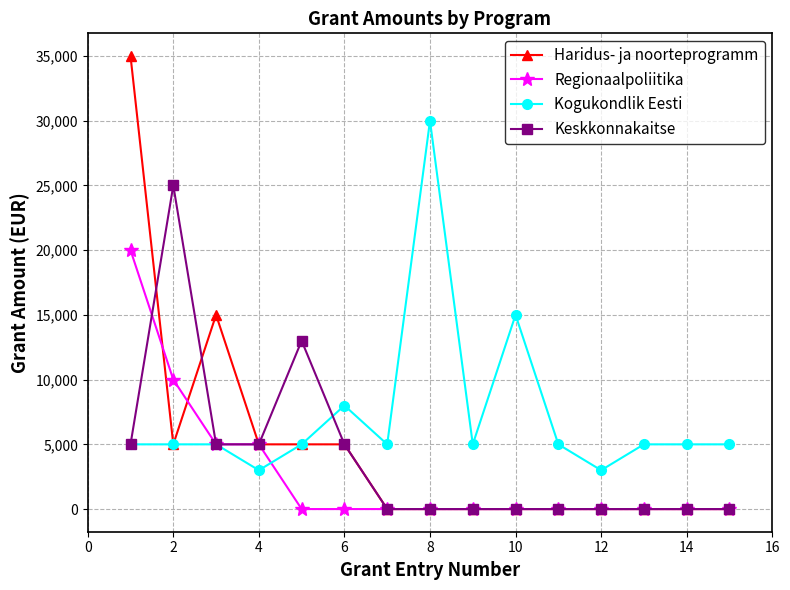

True or false: Keskkonnakaitse has more than 1 points higher than both neighbors.

True